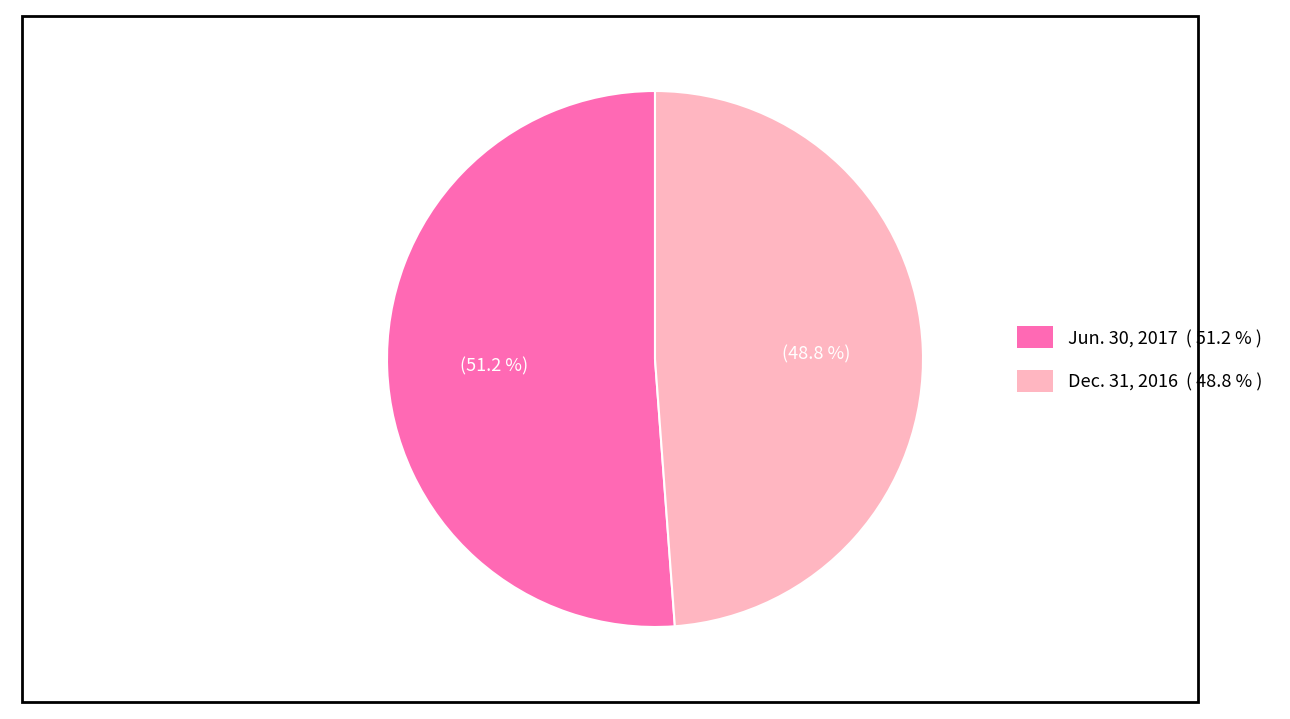

What is the majority slice?

Jun. 30, 2017